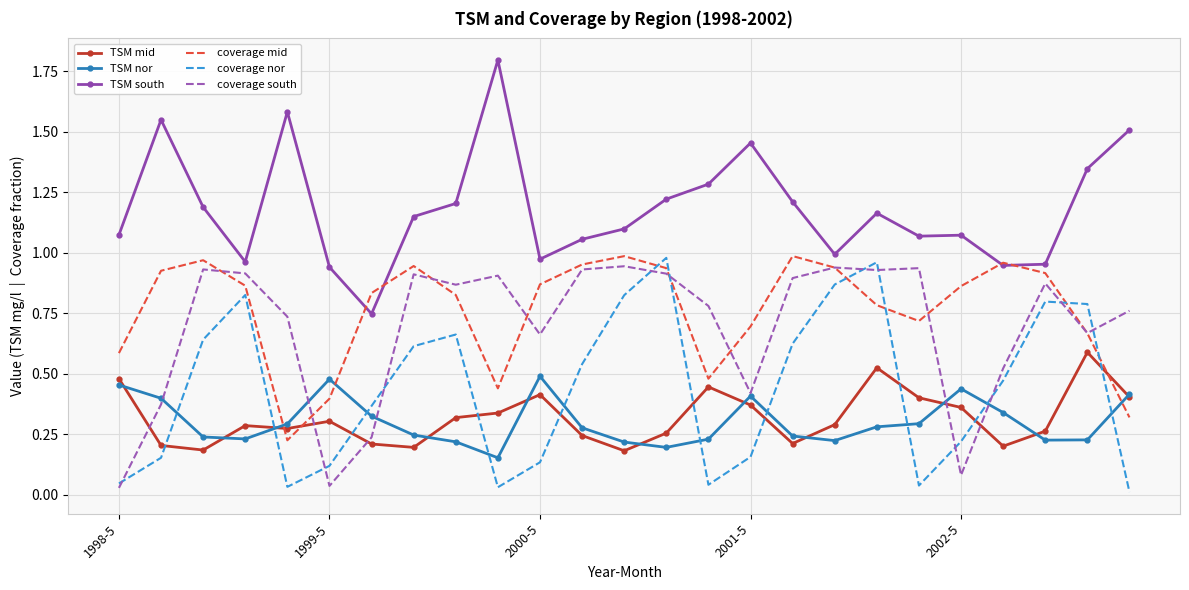

True or false: TSM south and coverage south cross at least once.

False